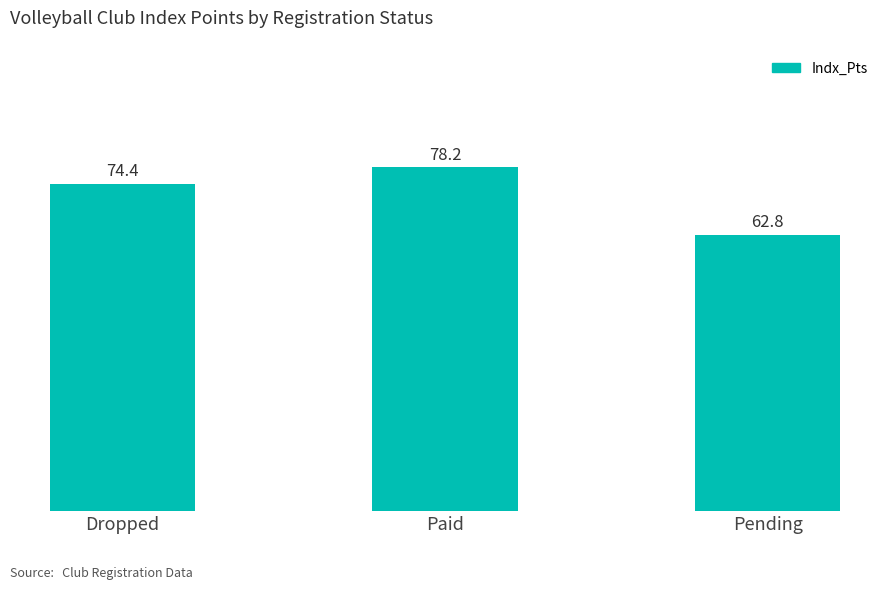

Does the chart contain any negative values?

No